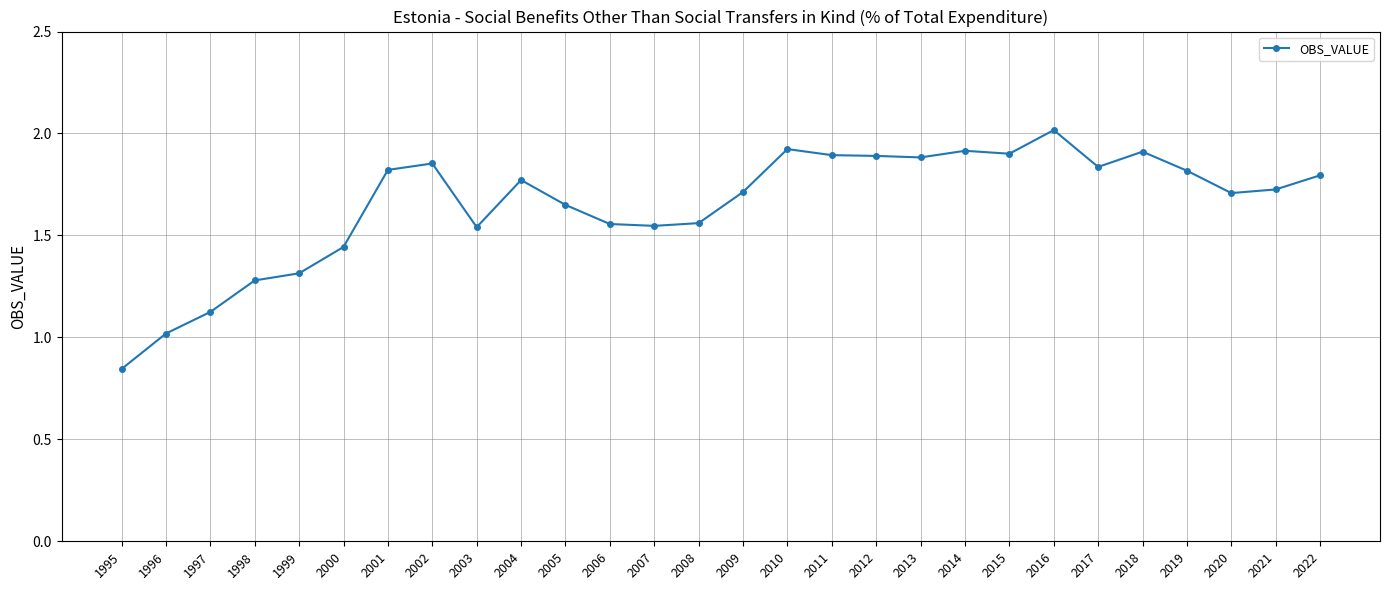

Approximately how many times larger is the value at 1996 compared to 2004?

0.6